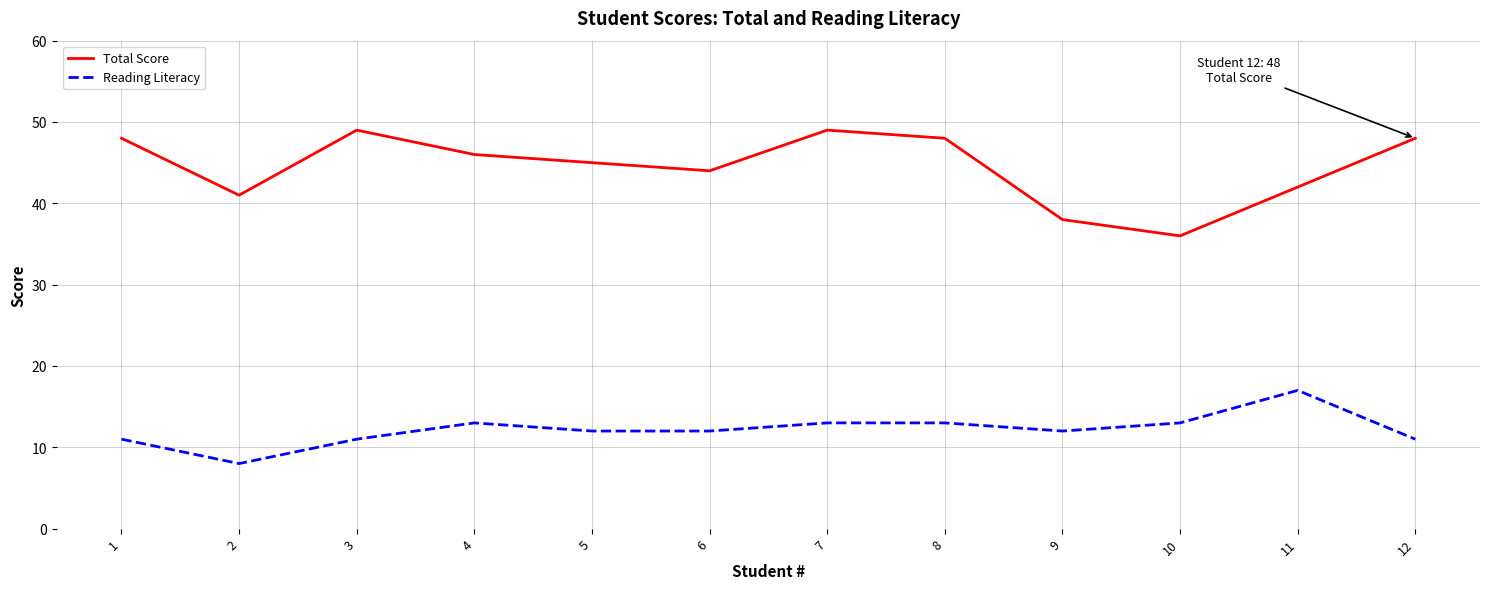

Rank the series by their maximum value, from lowest to highest.

Reading Literacy, Total Score